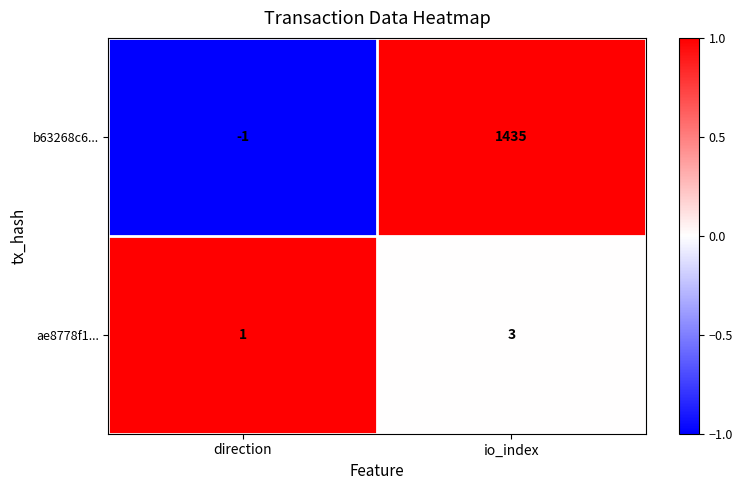

Which category has the highest value in the ae8778f1... series?

io_index